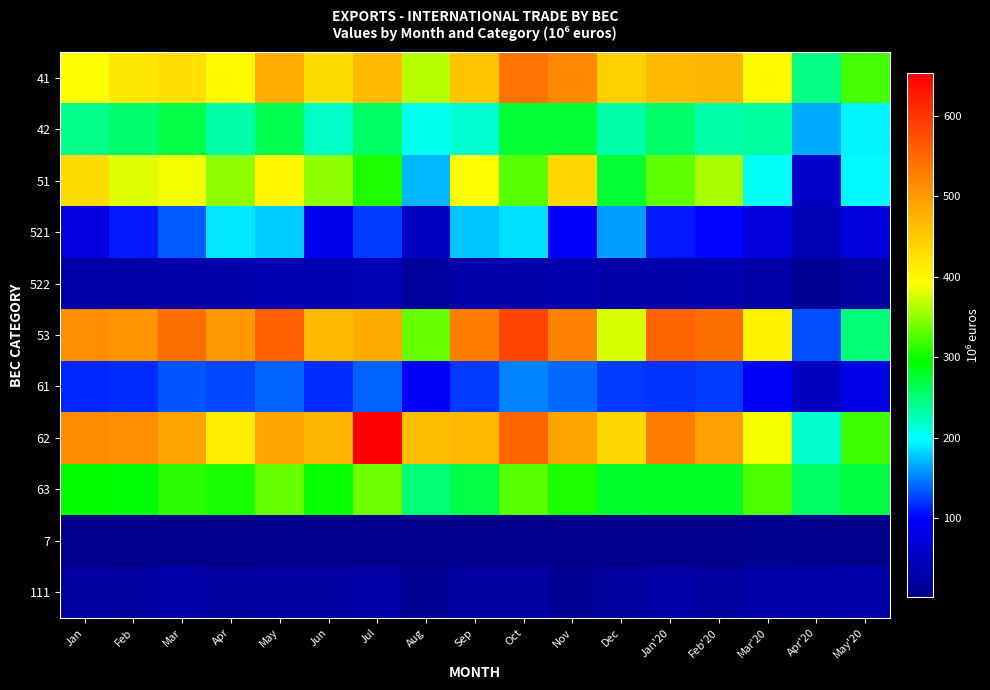

Which label corresponds to the largest value in the chart?

Jul